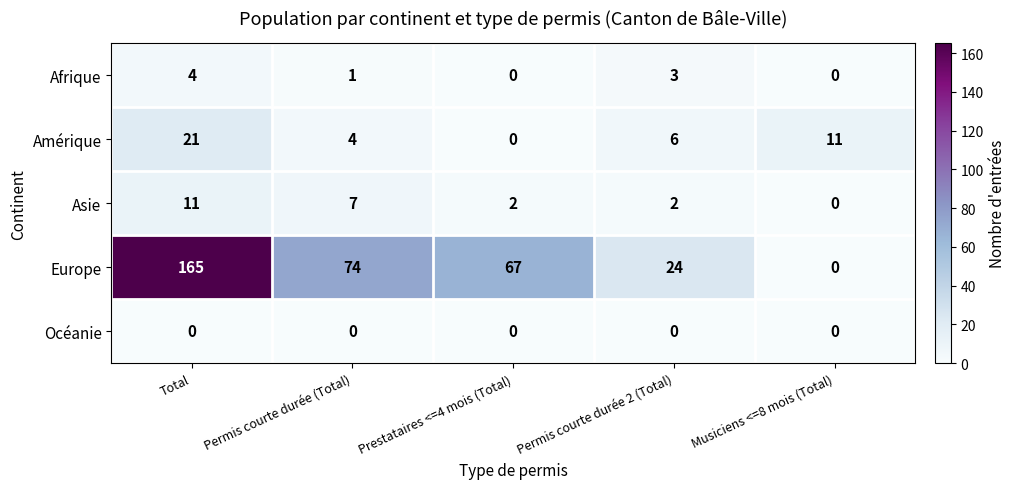

List the series in order of their peak value, lowest first.

Océanie, Afrique, Asie, Amérique, Europe